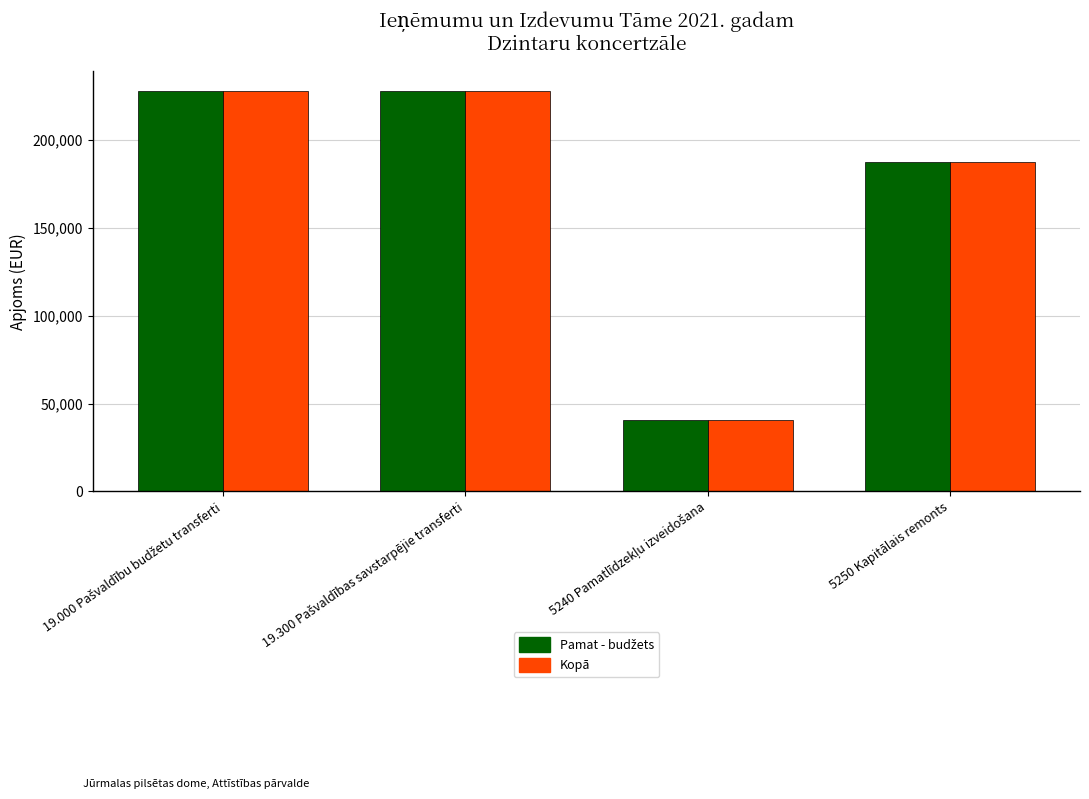

What is the difference between the second highest and minimum values in the Kopā series?

187308